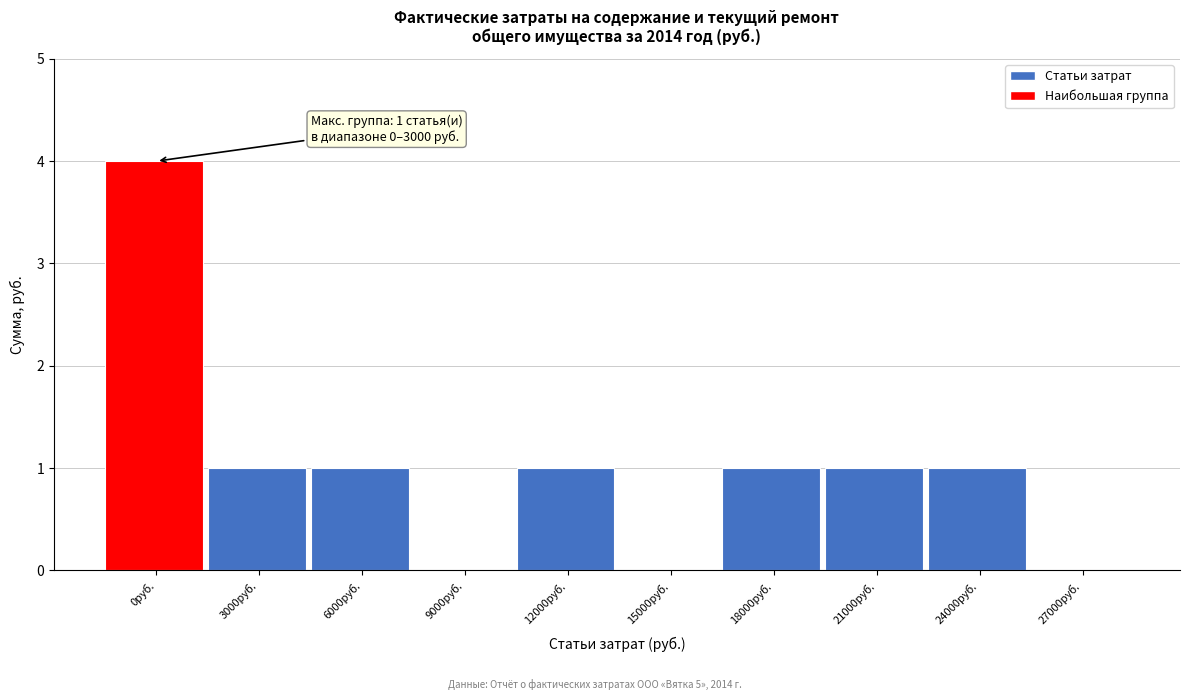

Reading left to right, list all the values displayed in this chart.

0руб.=4	3000руб.=1	6000руб.=1	9000руб.=0	12000руб.=1	15000руб.=0	18000руб.=1	21000руб.=1	24000руб.=1	27000руб.=0